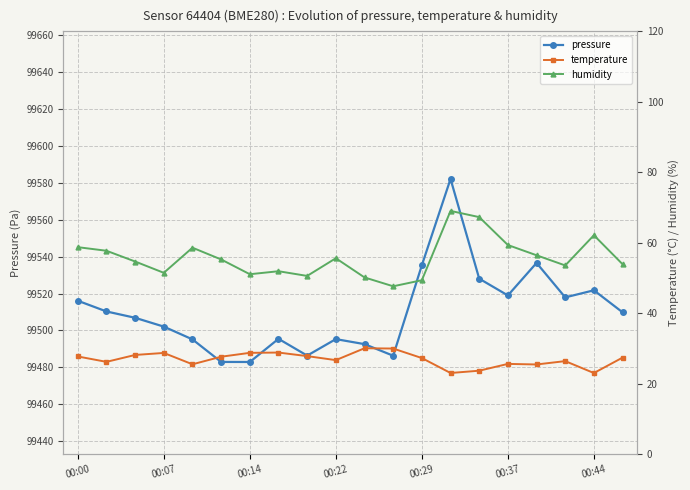

How many lines are shown in the chart?

3